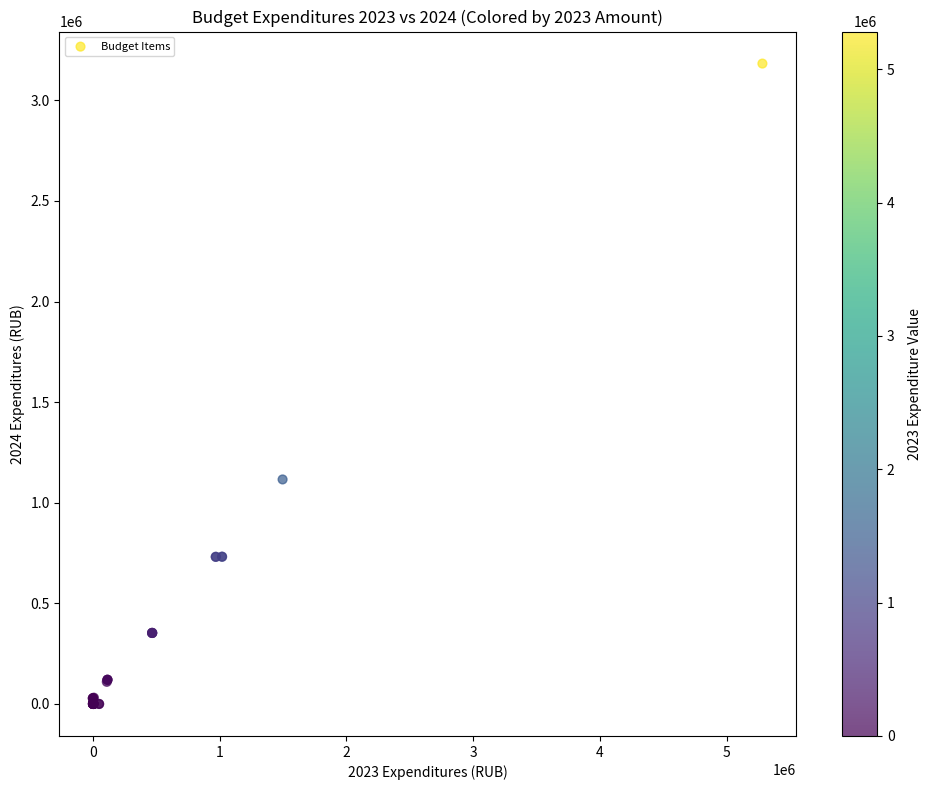

What Y value in the scatter plot is closest to 1591487?

1115929.9